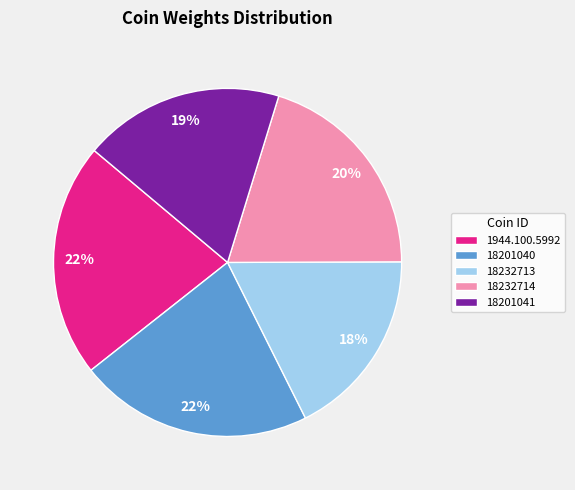

Which has a higher value, 18201041 or 18232714?

18232714